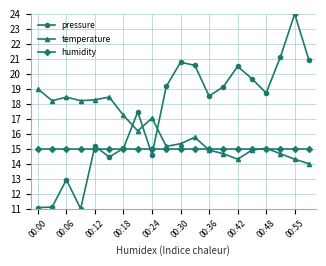

Which series has the largest range (max minus min)?

pressure